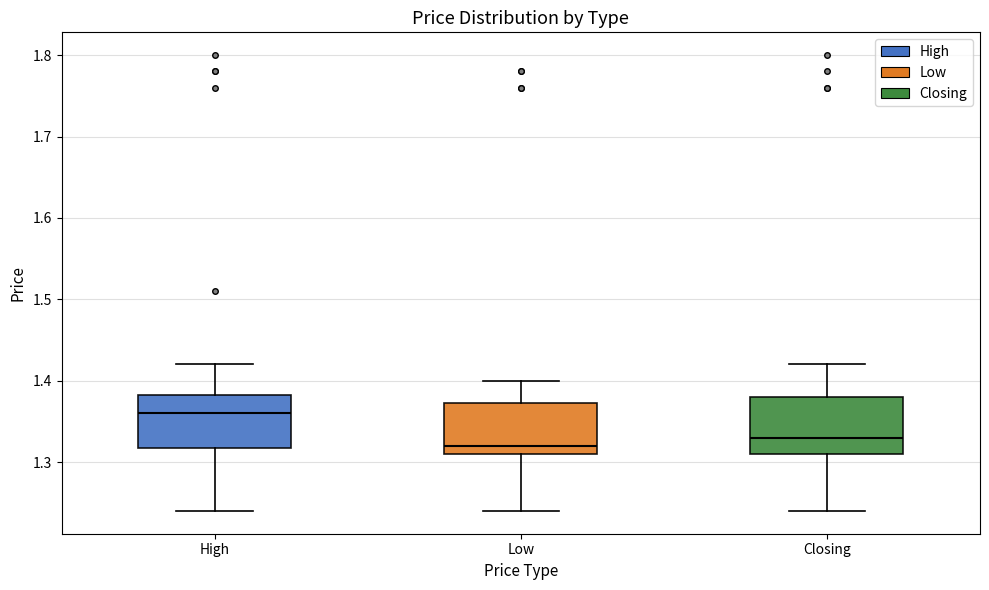

Reading left to right, transcribe this box plot: for each box, give where its median line is, the range the box spans, and where its two whiskers end, as read against the y-axis. The values are not printed on the chart, so give them approximately, as read against the axis.

High: median 1.36, box 1.32 to 1.38, whiskers 1.24 to 1.42
Low: median 1.32, box 1.31 to 1.37, whiskers 1.24 to 1.40
Closing: median 1.33, box 1.31 to 1.38, whiskers 1.24 to 1.42